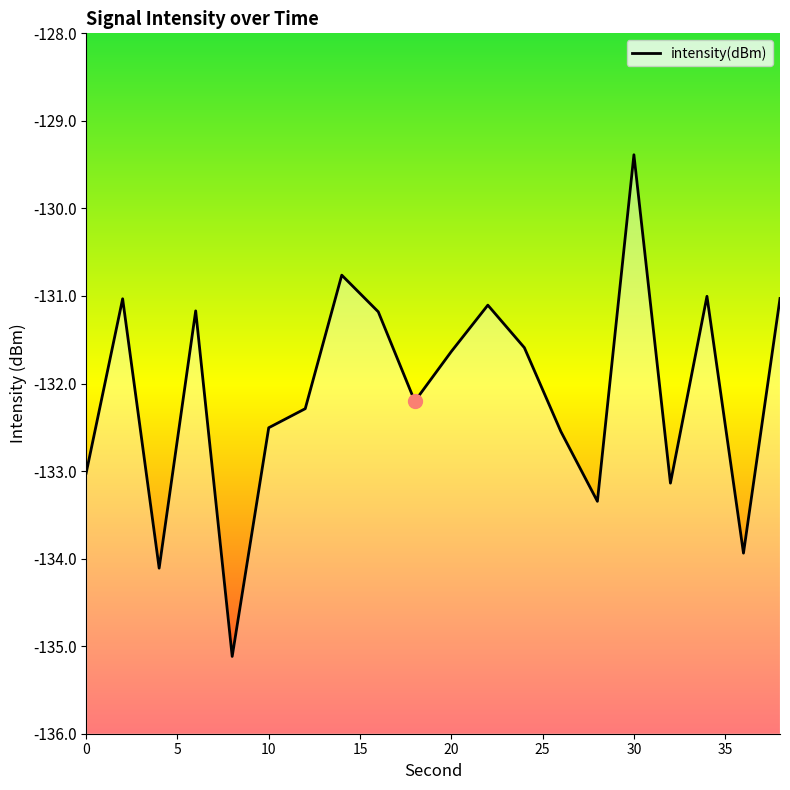

What is the difference between the maximum and minimum values?

5.7